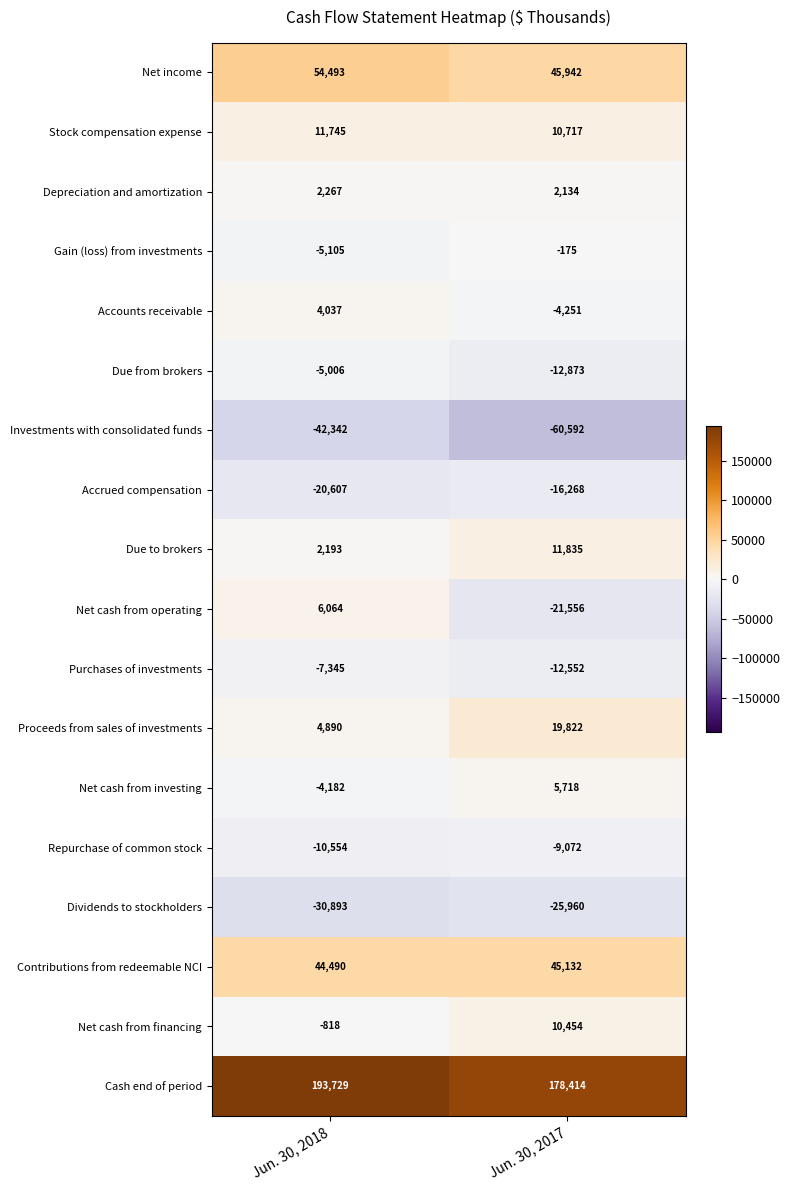

What is the spread (max minus min) of values at Jun. 30, 2017?

239006